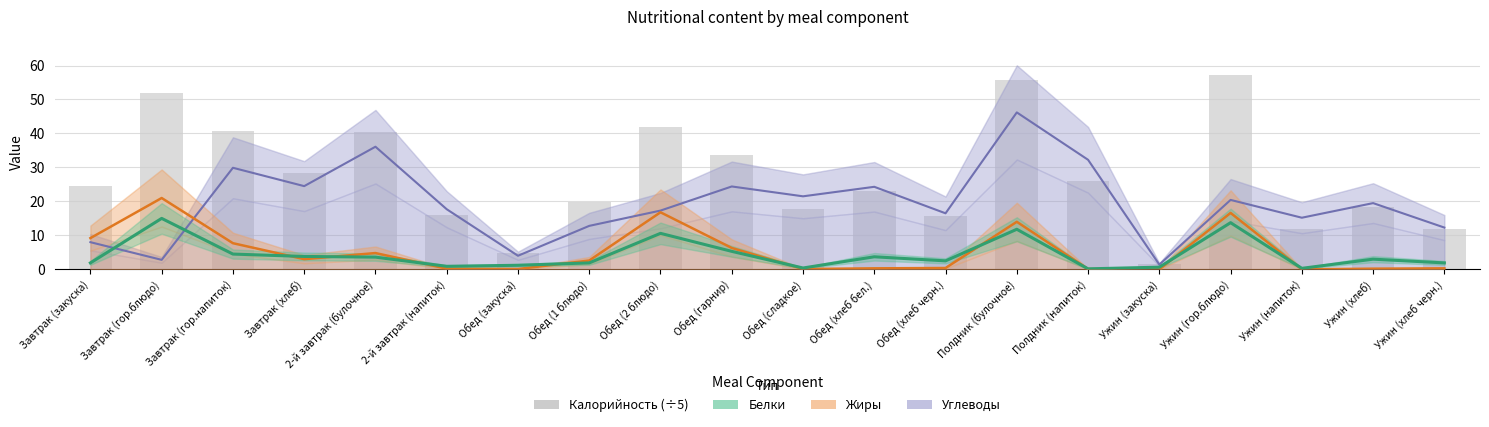

What are all the series names shown in the legend?

Углеводы, Жиры, Белки, Калорийность (÷5)